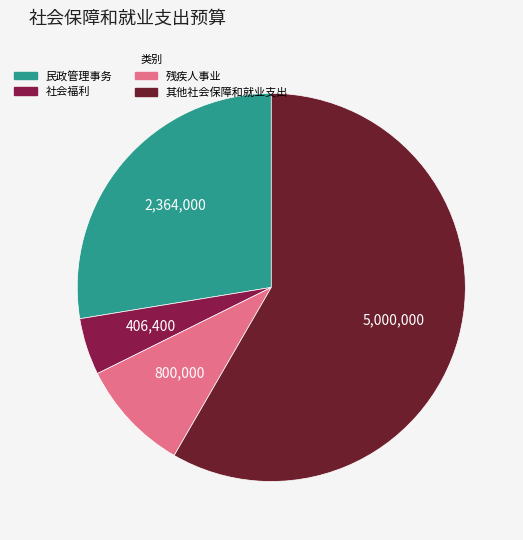

Does any single category account for the majority?

Yes